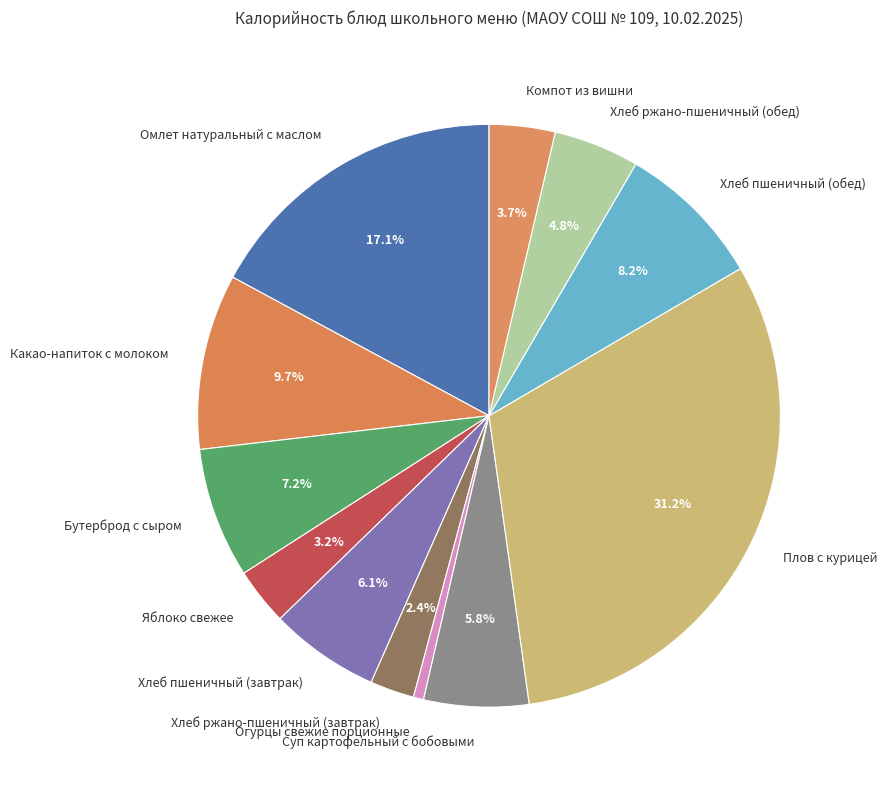

What is the ratio of the value at Огурцы свежие порционные to the value at Хлеб ржано-пшеничный (завтрак)?

0.2